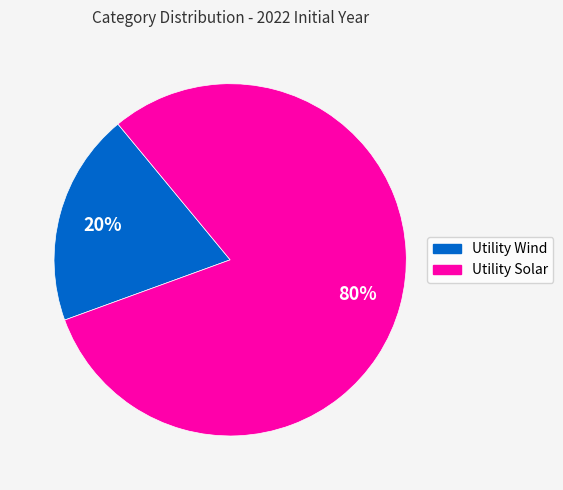

Rank the categories by value from highest to lowest.

Utility Solar, Utility Wind